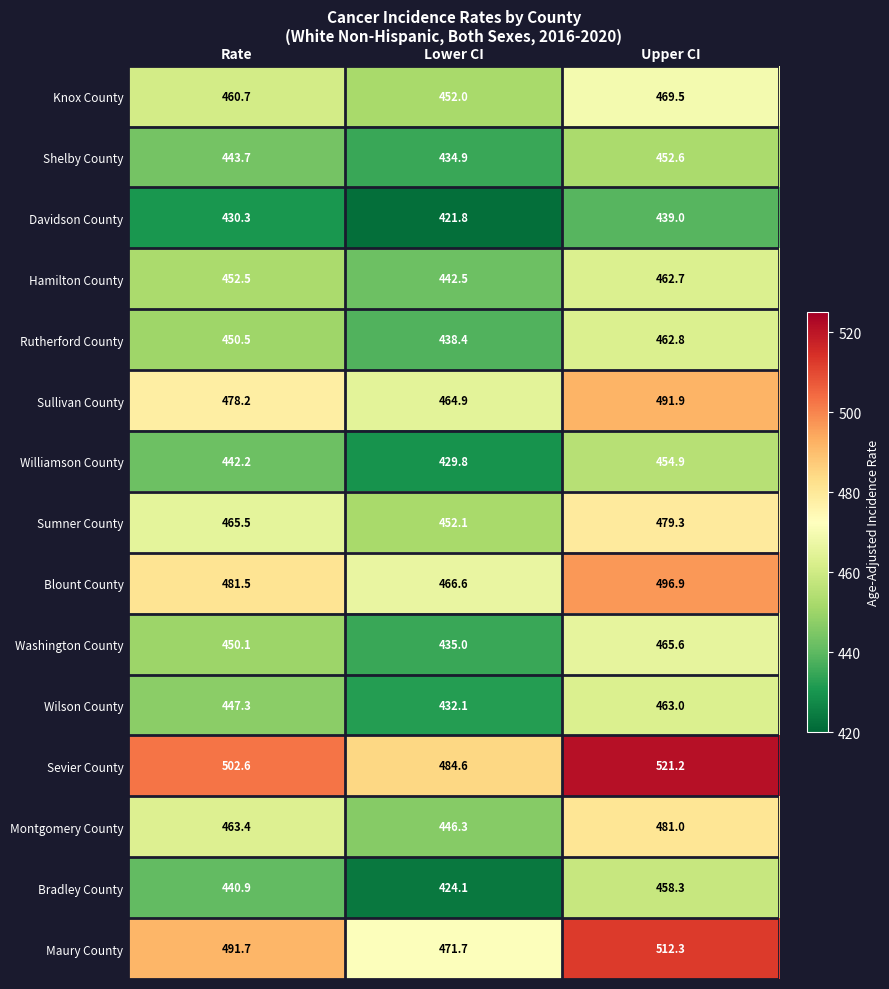

What is the difference between the Washington County values at Upper CI and Rate?

15.5